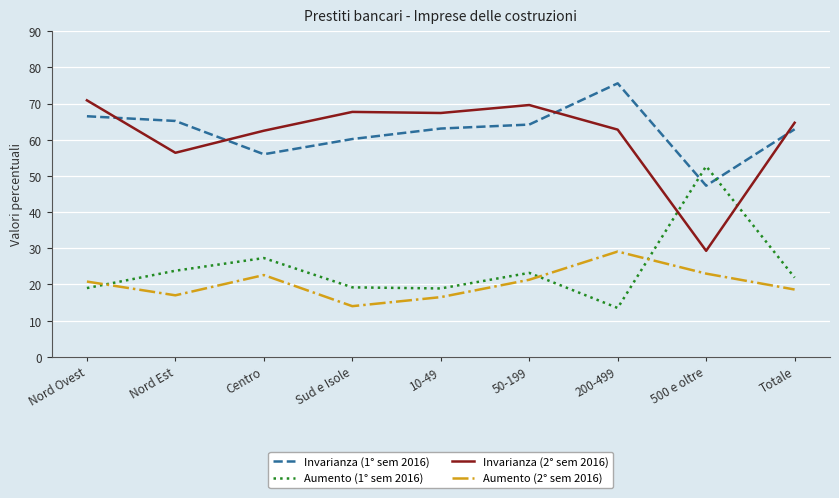

At which label is Invarianza (1° sem 2016) closest to 61?

Sud e Isole